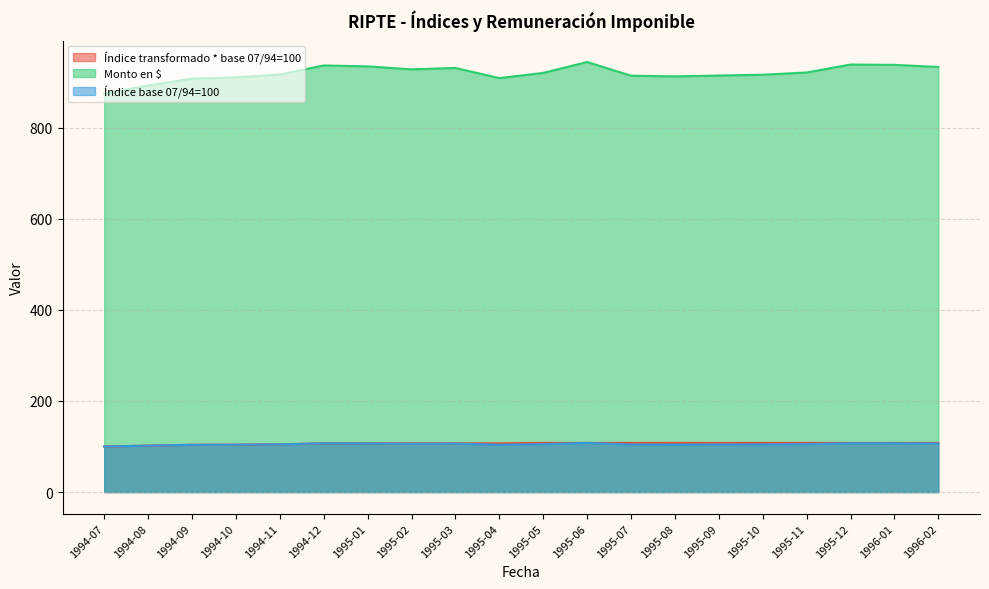

At which category does the chart reach its peak across all series?

1995-06